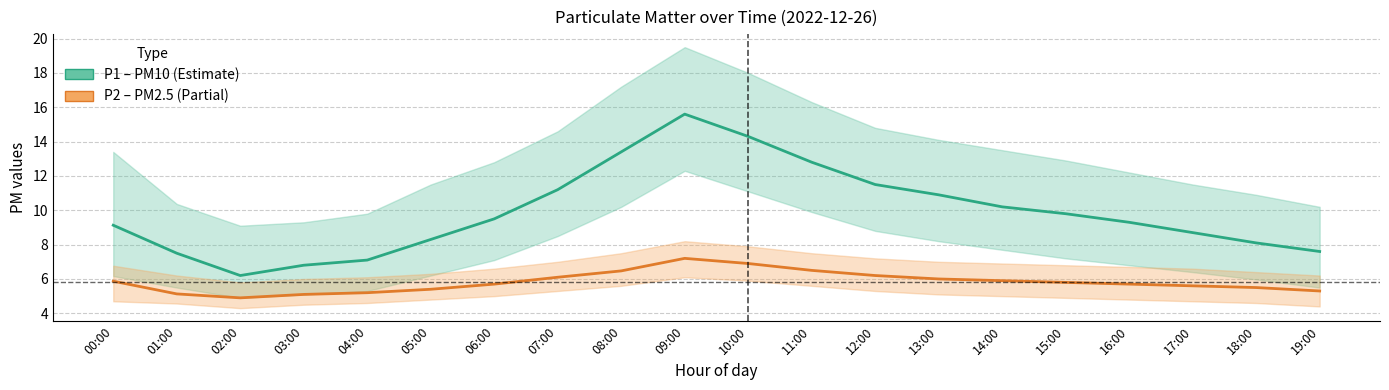

How many categories are shown in the chart?

20